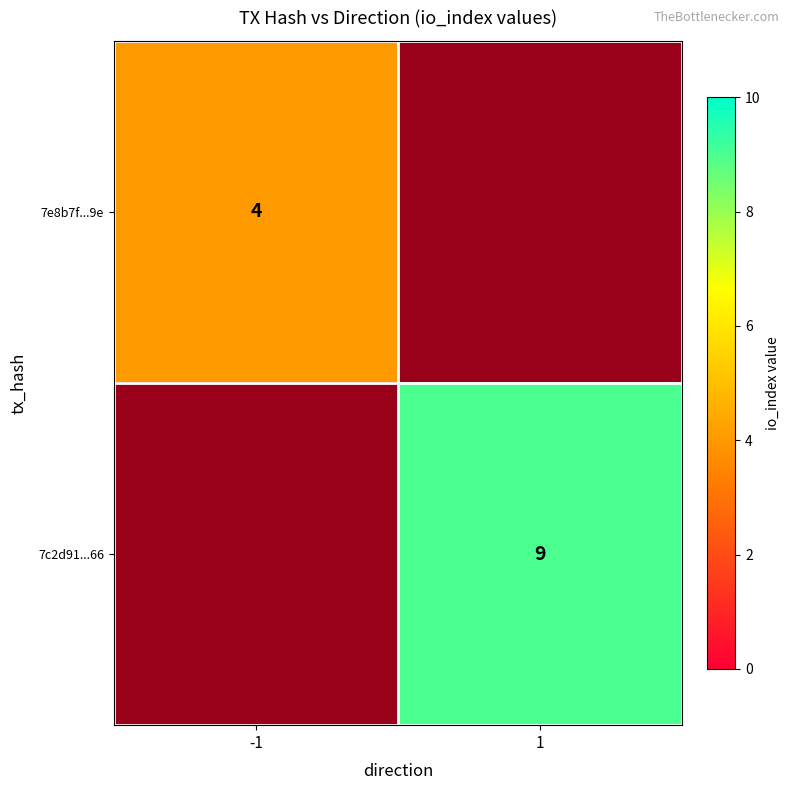

The value of 7e8b7f...9e at -1 is 2.1. True or false?

False